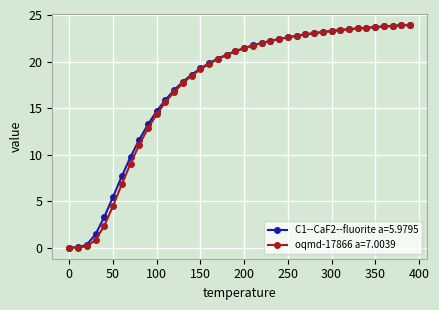

What is the maximum value shown in the chart?

23.9